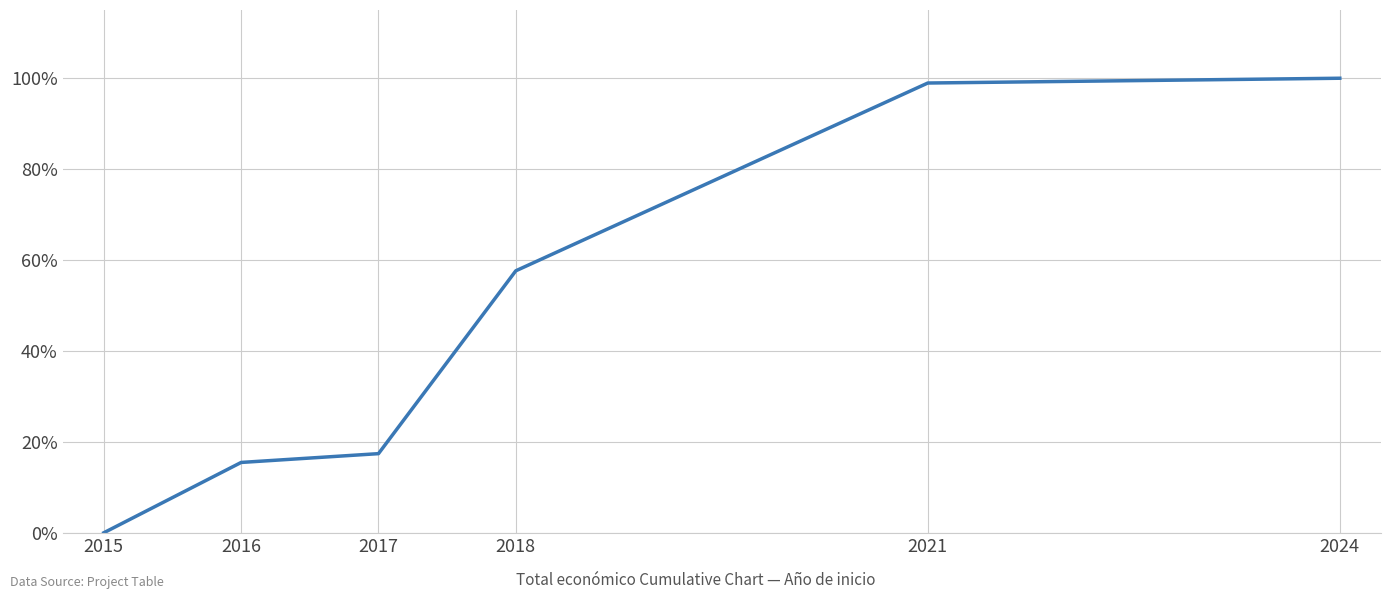

At which label does the data first exceed 57?

2018